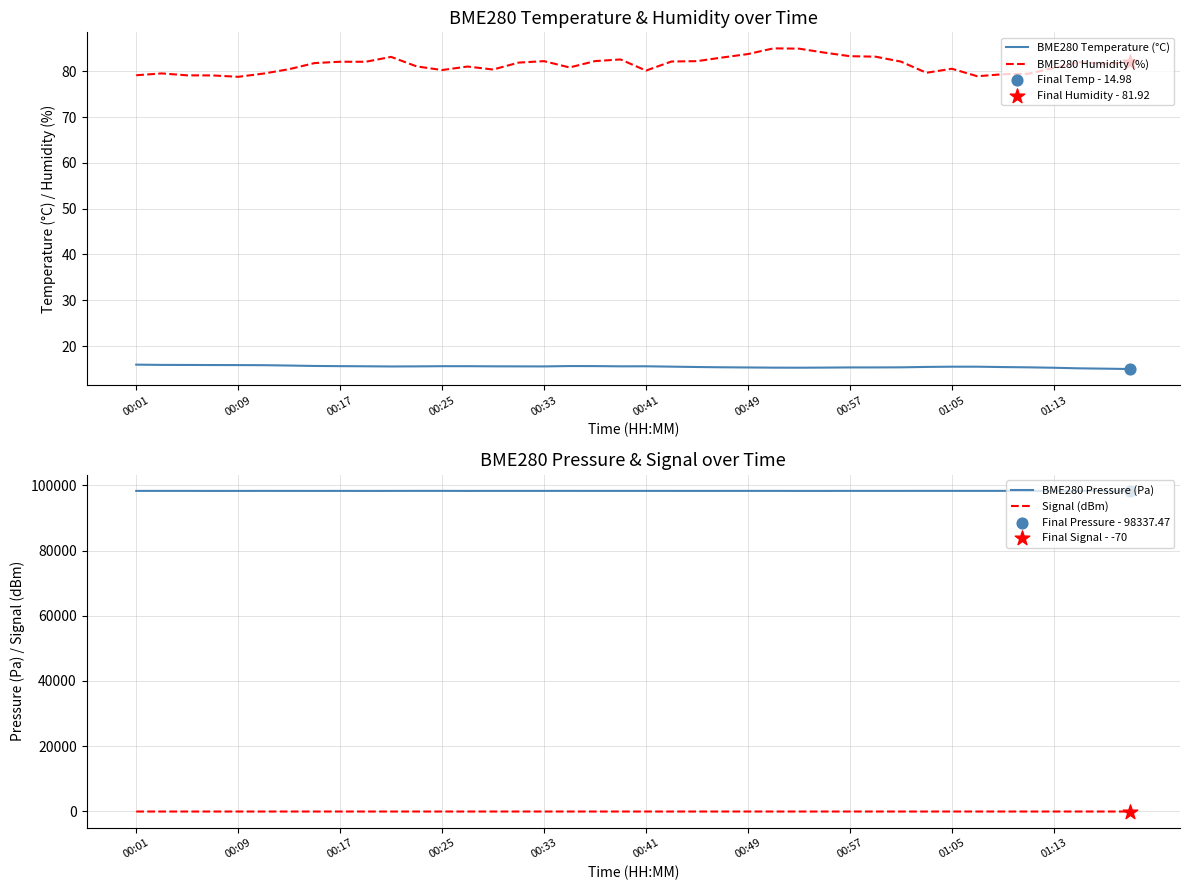

Which series has the largest total across all categories?

BME280 Pressure (Pa)